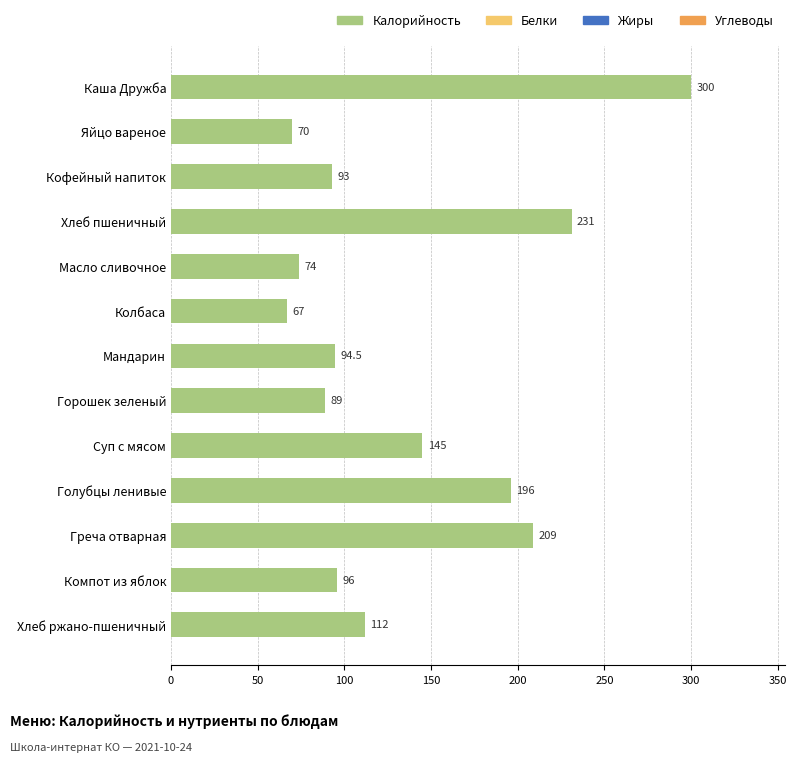

Rank the categories by value from highest to lowest.

Каша Дружба, Хлеб пшеничный, Греча отварная, Голубцы ленивые, Суп с мясом, Хлеб ржано-пшеничный, Компот из яблок, Мандарин, Кофейный напиток, Горошек зеленый, Масло сливочное, Яйцо вареное, Колбаса